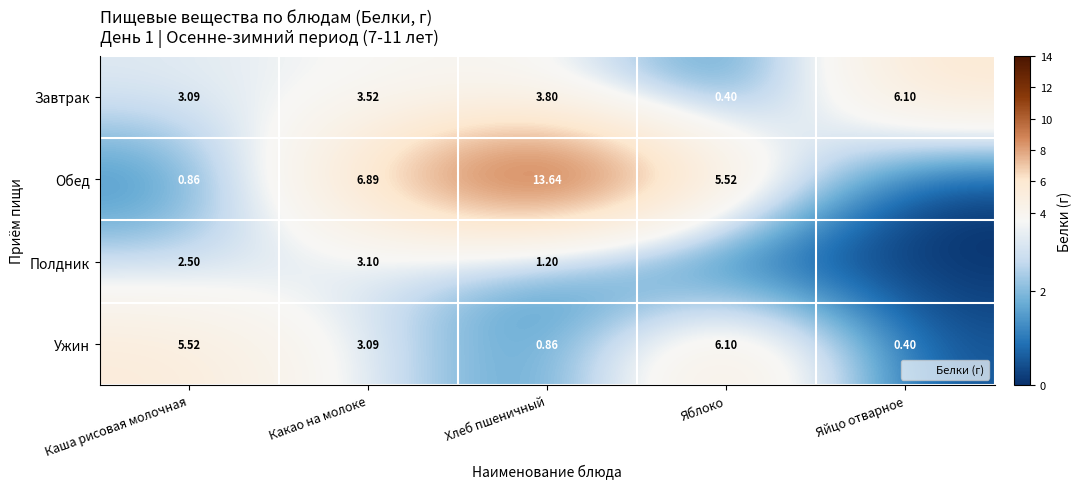

At which category is the sum across all series the highest?

Хлеб пшеничный